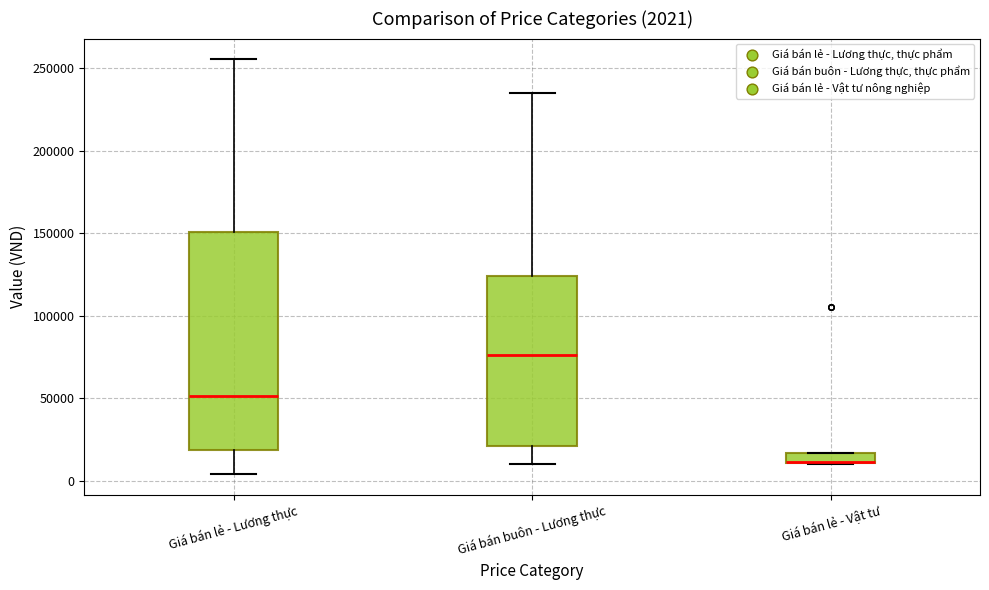

Comparing the boxes themselves (not the whiskers), which one is the tallest?

Giá bán lẻ - Lương thực